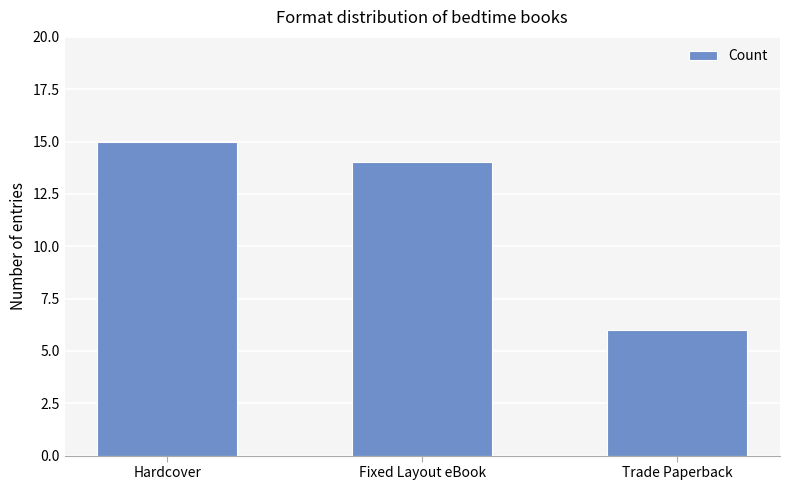

Reading right to left, list all the values displayed in this chart.

6	14	15